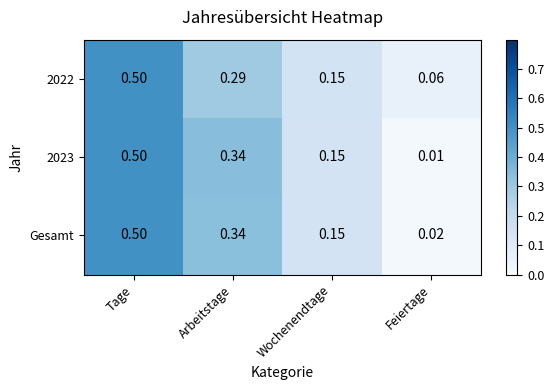

Which category has the highest value in the 2022 series?

Tage